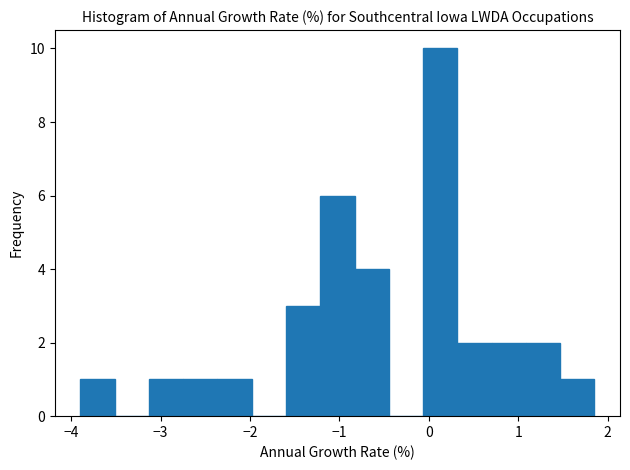

Read against the x-axis, roughly where is the centre of the tallest bar?

0.1